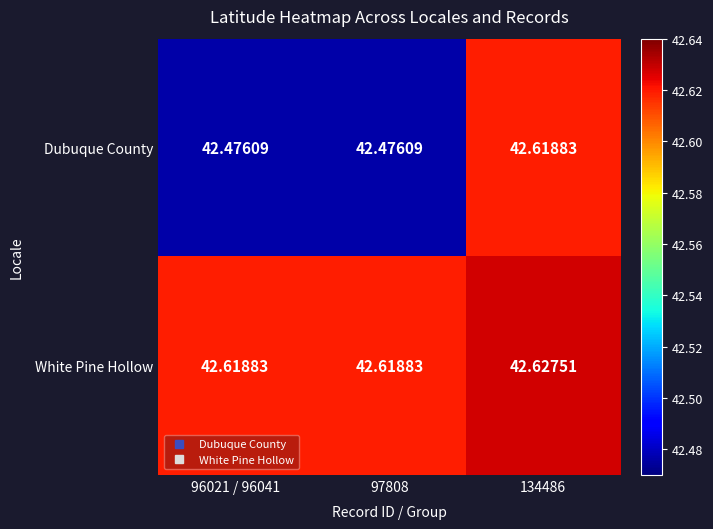

Which series has the largest total across all categories?

White Pine Hollow